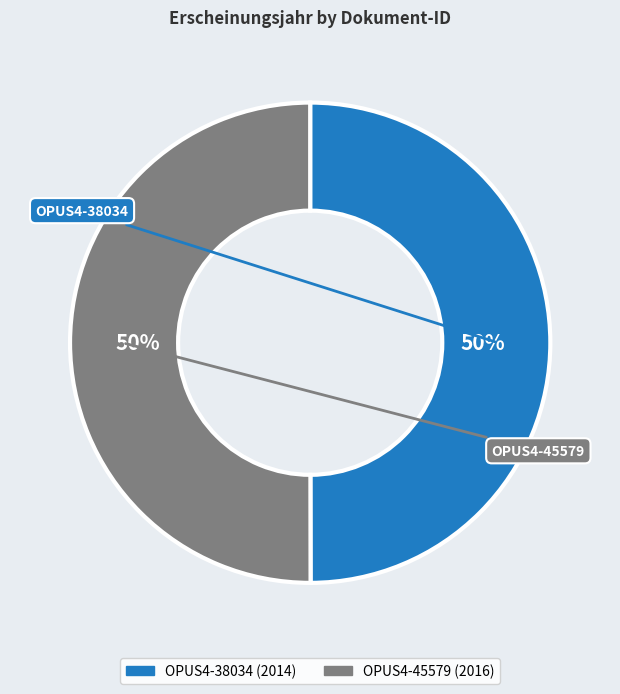

Do OPUS4-38034 and OPUS4-45579 together represent more than half of the pie?

Yes